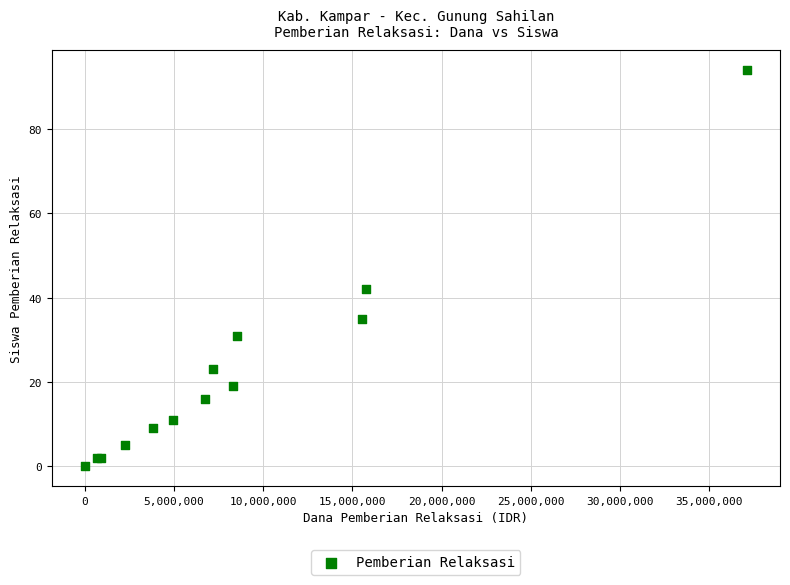

What Y value in the scatter plot is closest to 47?

42